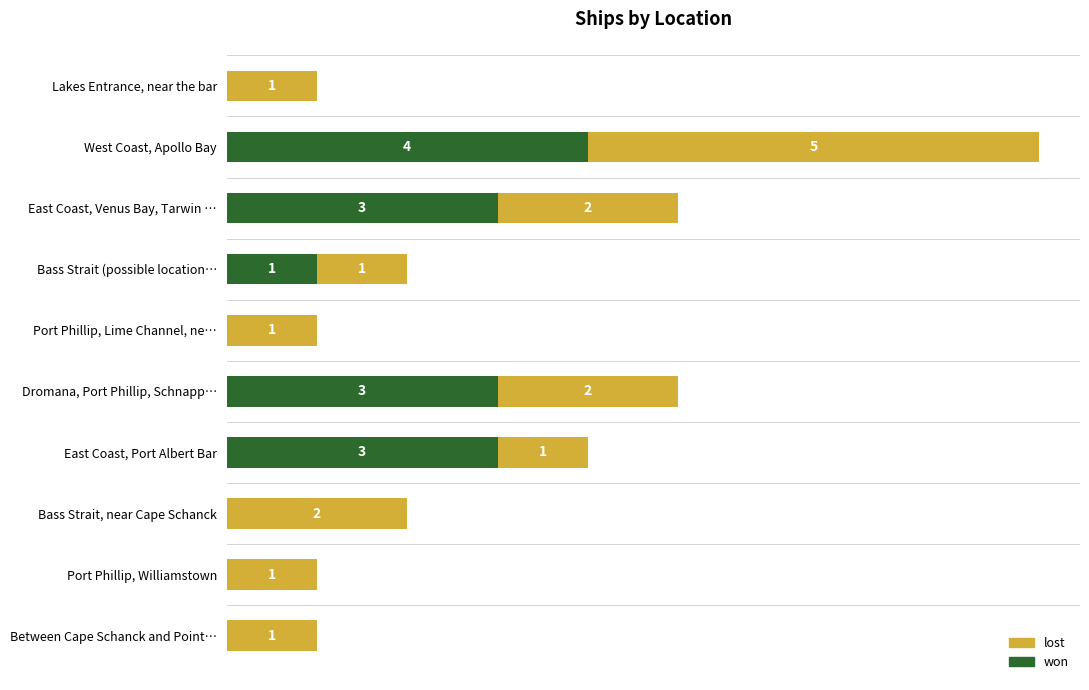

What are all the series names shown in the legend?

lost, won